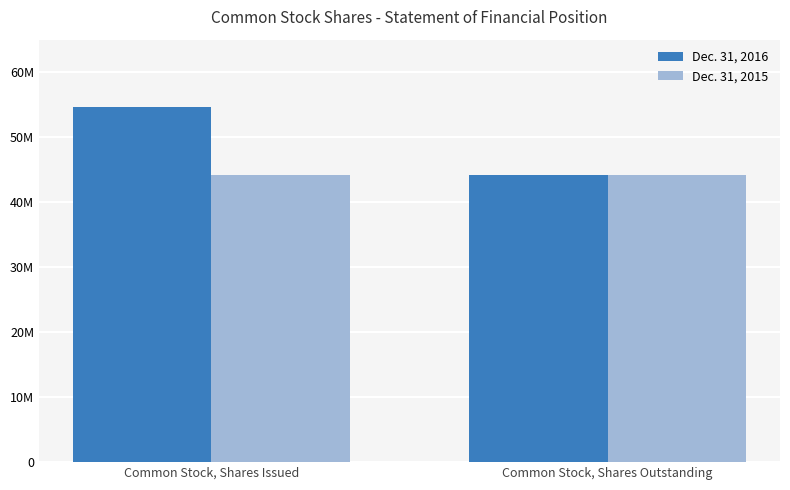

Reading left to right, transcribe all the data shown in this chart.

Dec. 31, 2016: 54680579	44167549
Dec. 31, 2015: 44167549	44167549